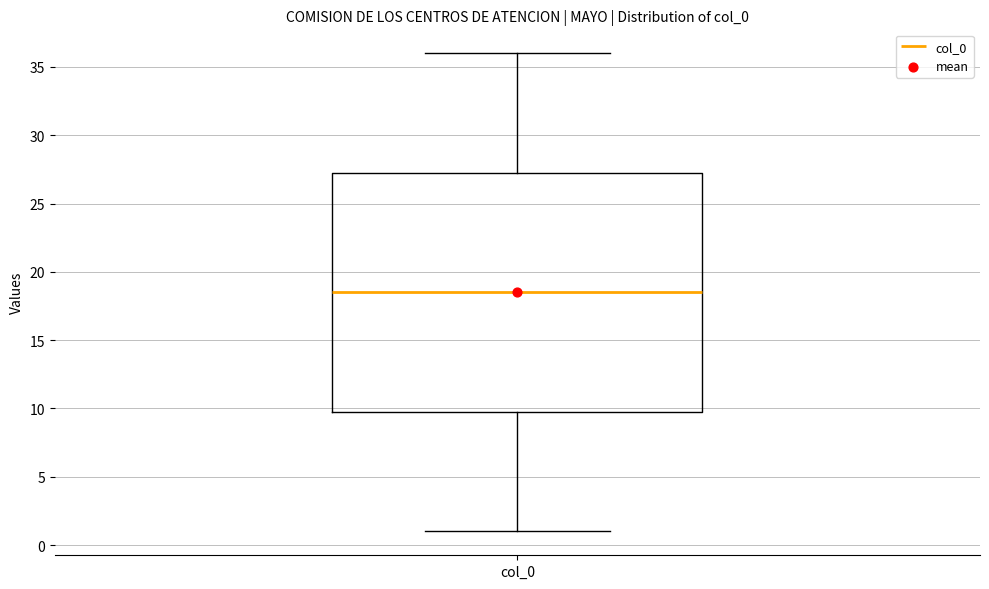

Where does the lower whisker of the box for col_0 end on the y-axis? The values are not printed on the chart, so give them approximately, as read against the axis.

1.0